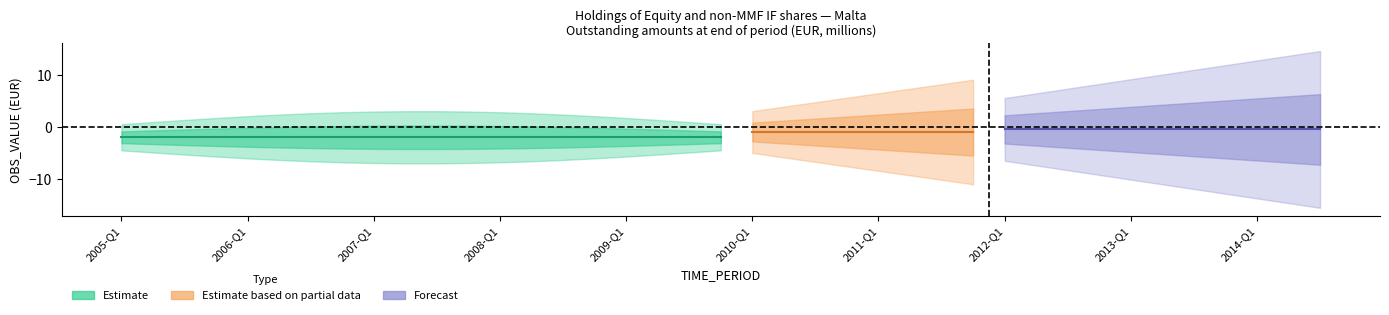

True or false: UNIT_MULT has a value of 6 at 2005-Q1.

True